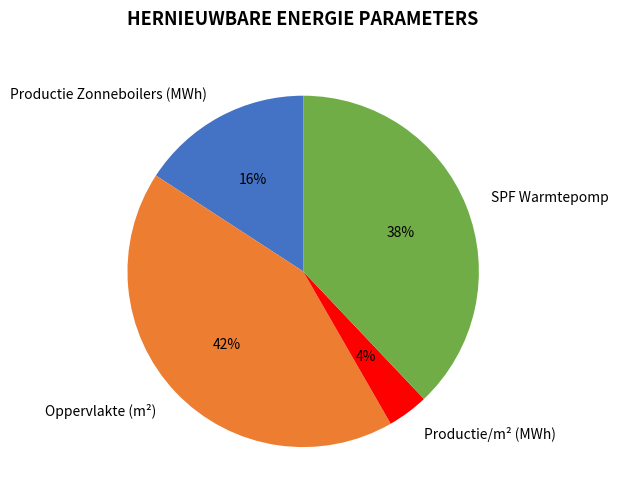

The Productie Zonneboilers (MWh) slice represents 16% of the pie. True or false?

True